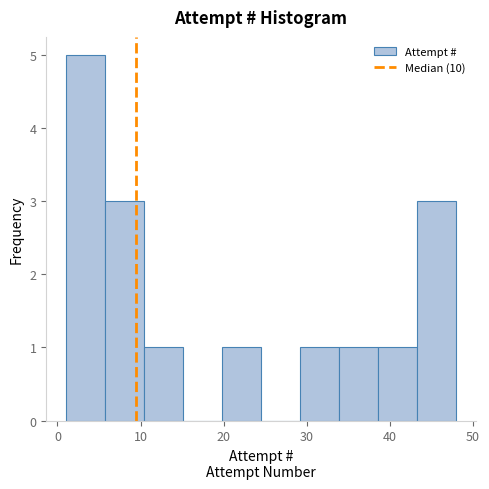

Which range on the x-axis has the tallest bar?

1.0 to 5.7